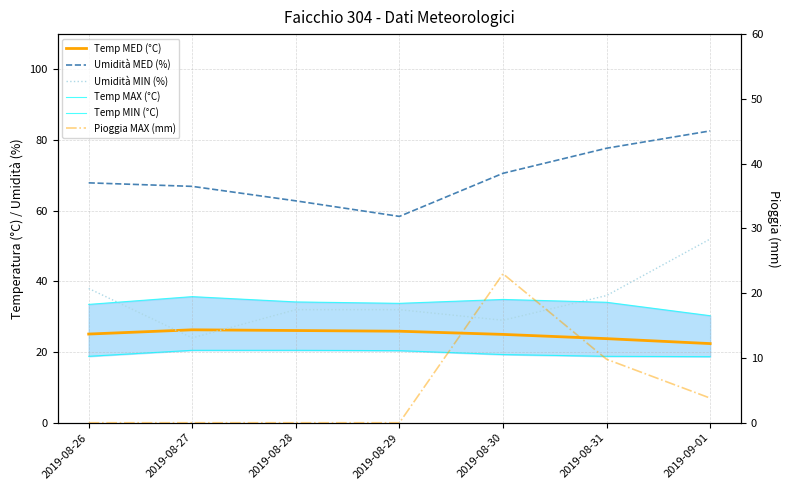

True or false: Pioggia MAX (mm) and Umidità MED (%) intersect in this chart.

False